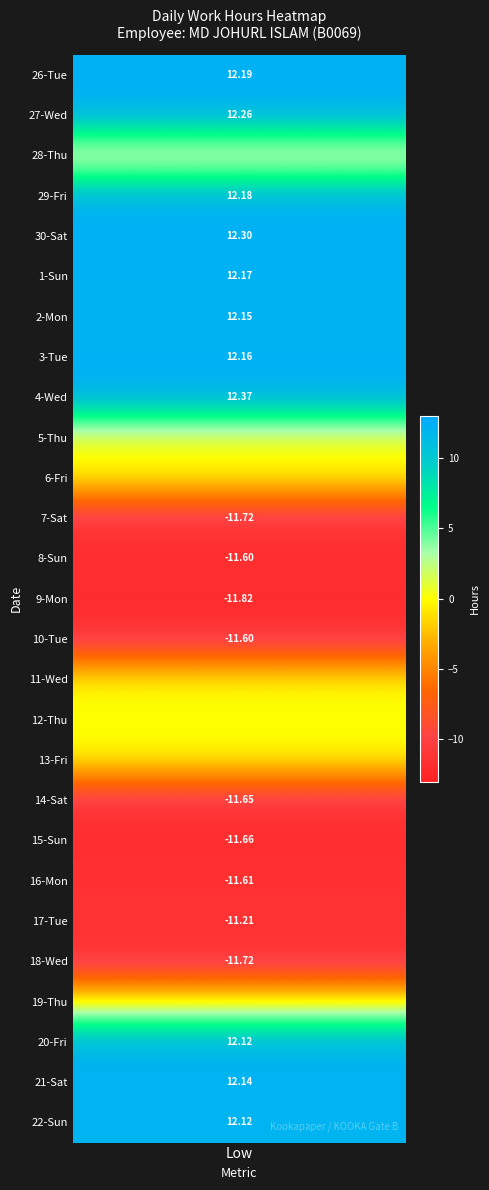

What is the average value of the 18 series?

-0.5